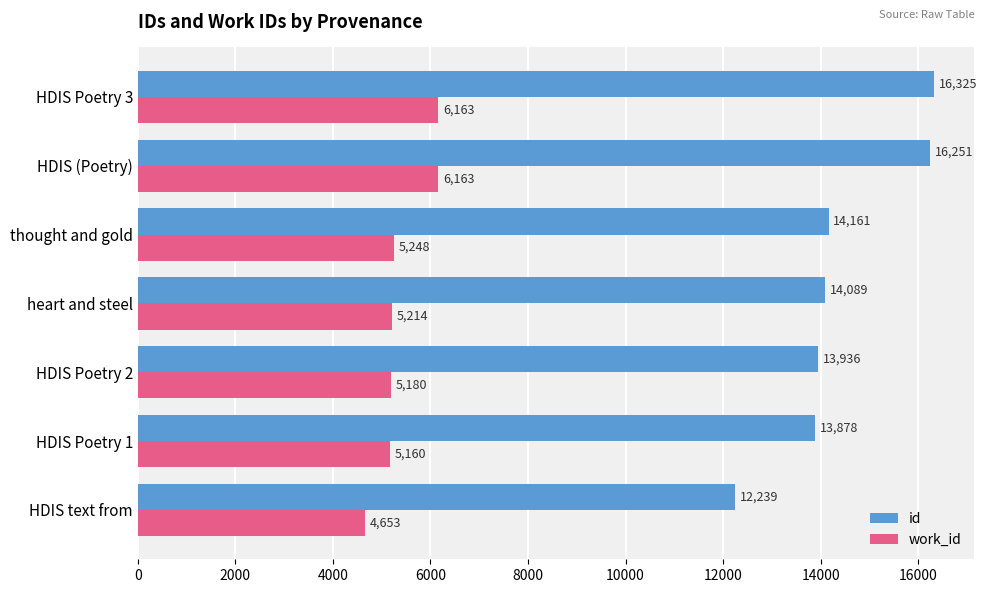

Count the number of categories in the chart.

7